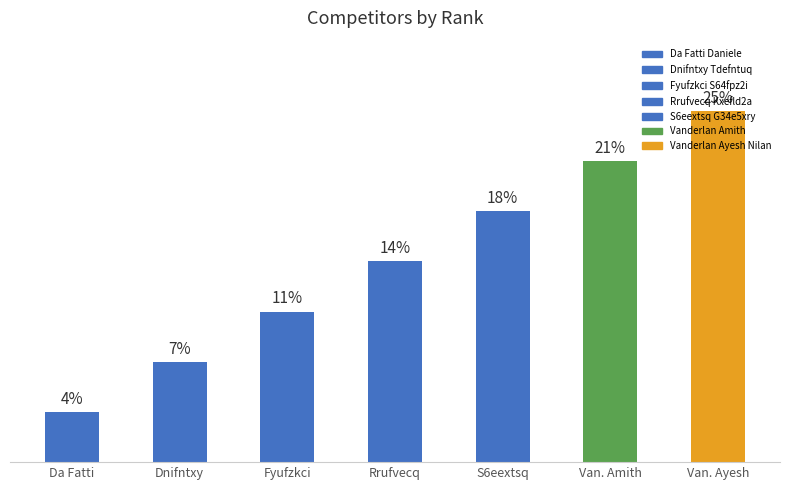

Are the bars horizontal?

No